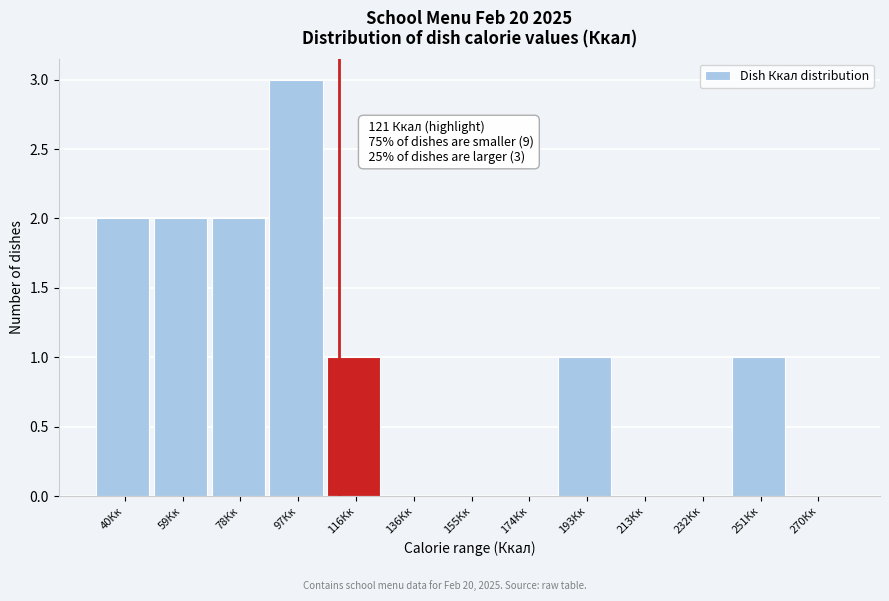

Reading left to right, list all the values displayed in this chart.

40Кк=2	59Кк=2	78Кк=2	97Кк=3	116Кк=1	136Кк=0	155Кк=0	174Кк=0	193Кк=1	213Кк=0	232Кк=0	251Кк=1	270Кк=0